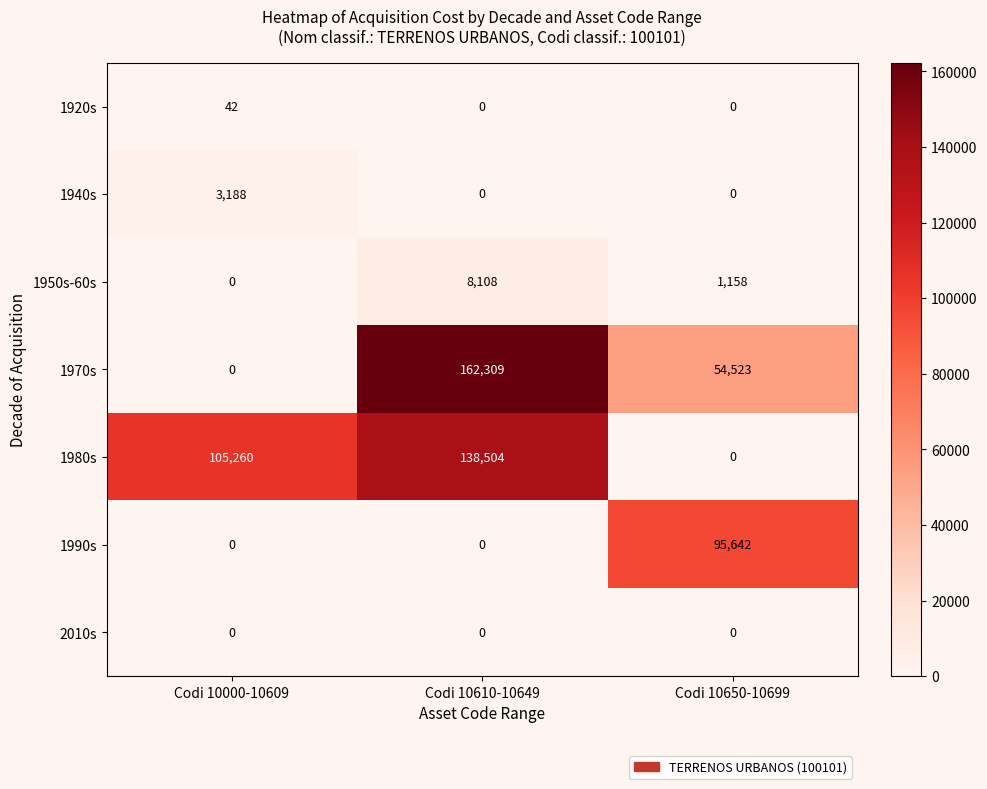

True or false: 1920s has a value of 26 at Codi 10000-10609.

False